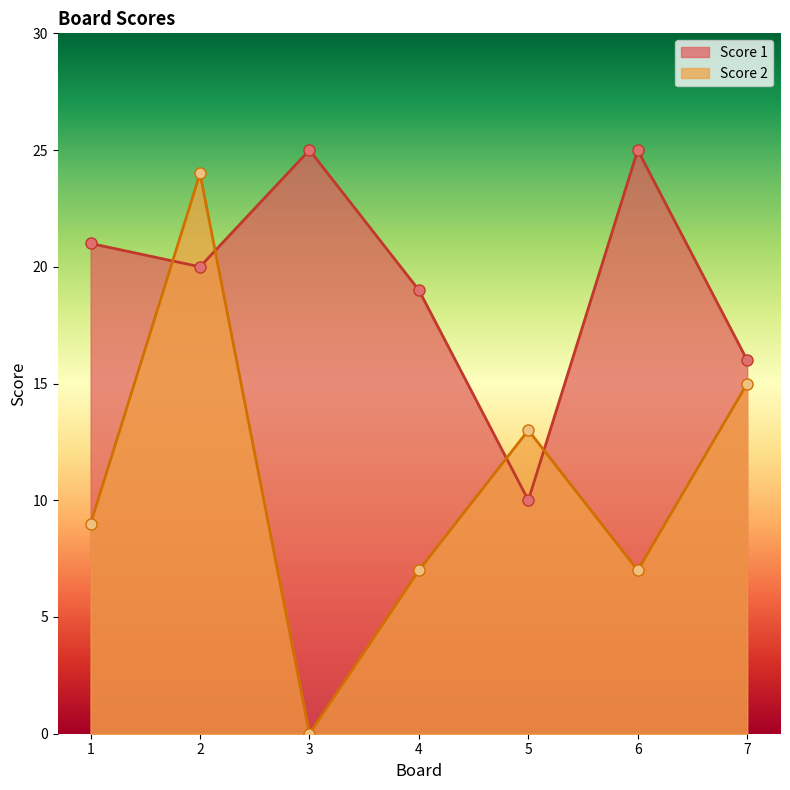

How many data points in Score 2 are less than 9?

3